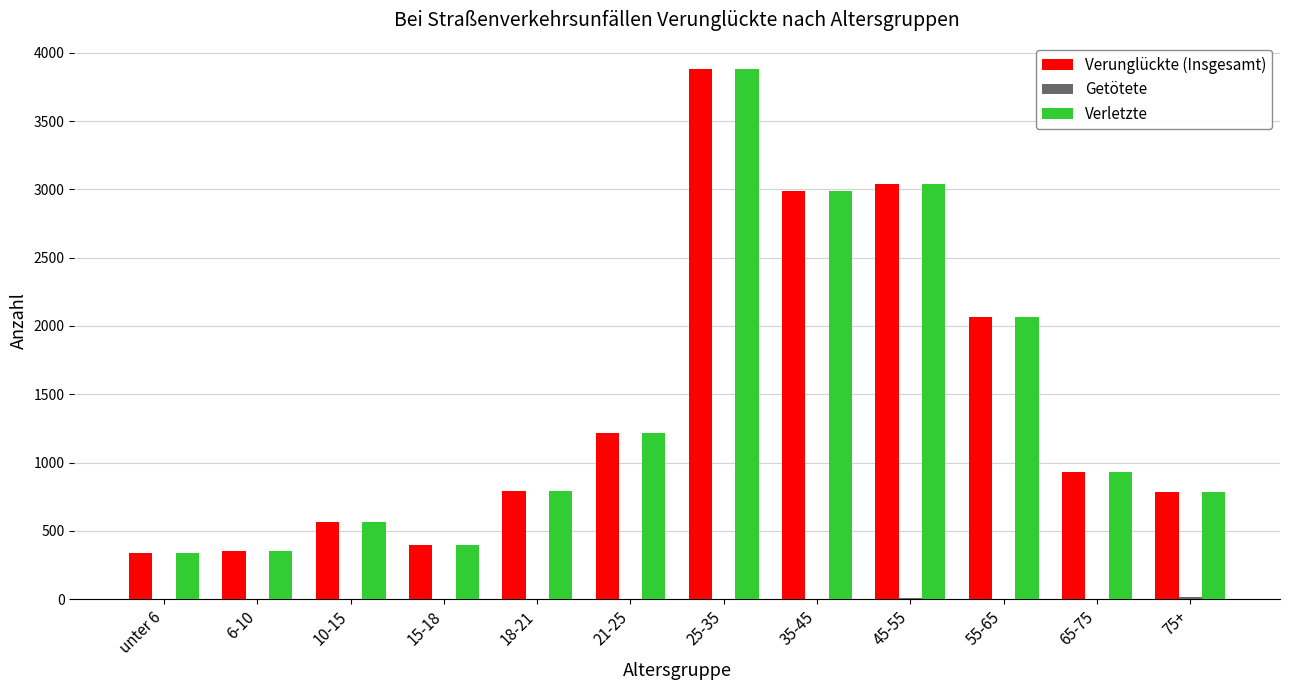

At which label is Verletzte closest to 2109?

55-65